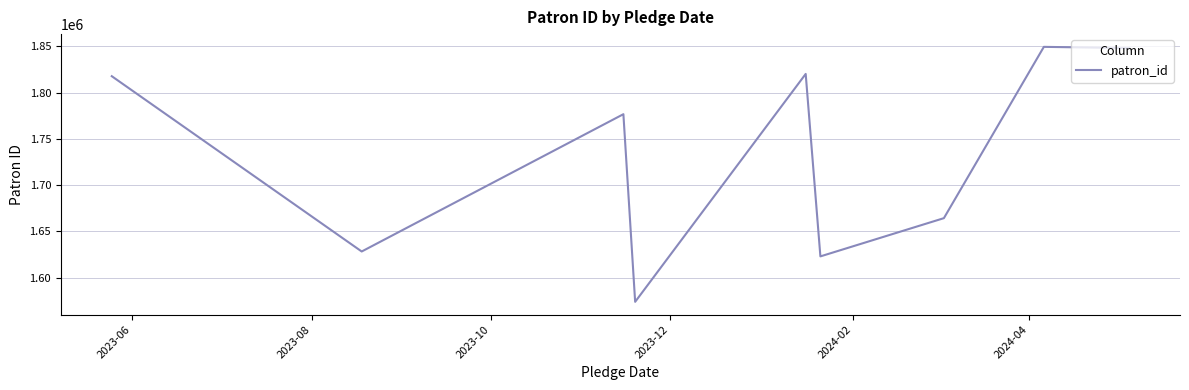

What is the difference between the maximum and minimum values?

275374